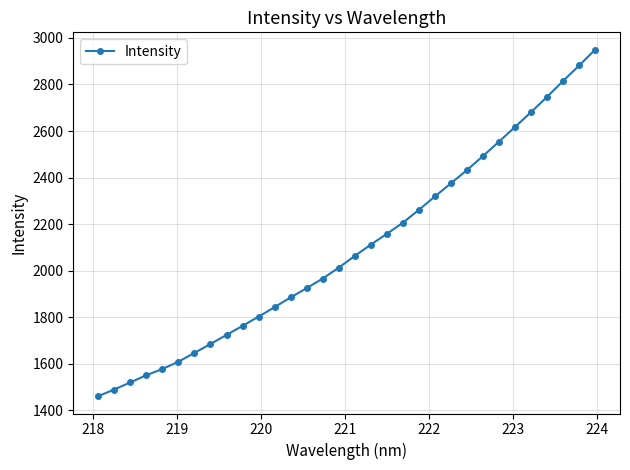

True or false: there are more than 0 points higher than both neighbors.

False